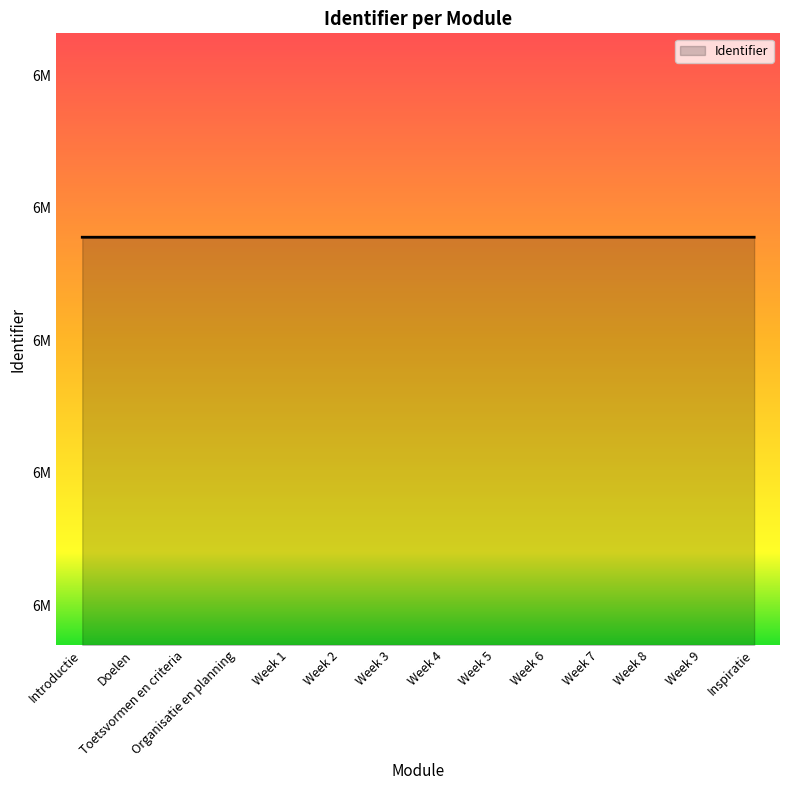

Does the chart display data point markers on the line(s)?

No